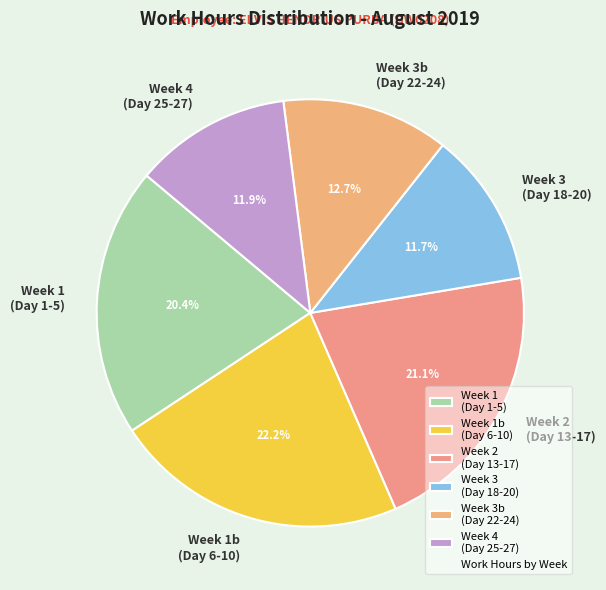

Combined, do Week 3 (Day 18-20) and Week 4 (Day 25-27) account for over 50%?

No